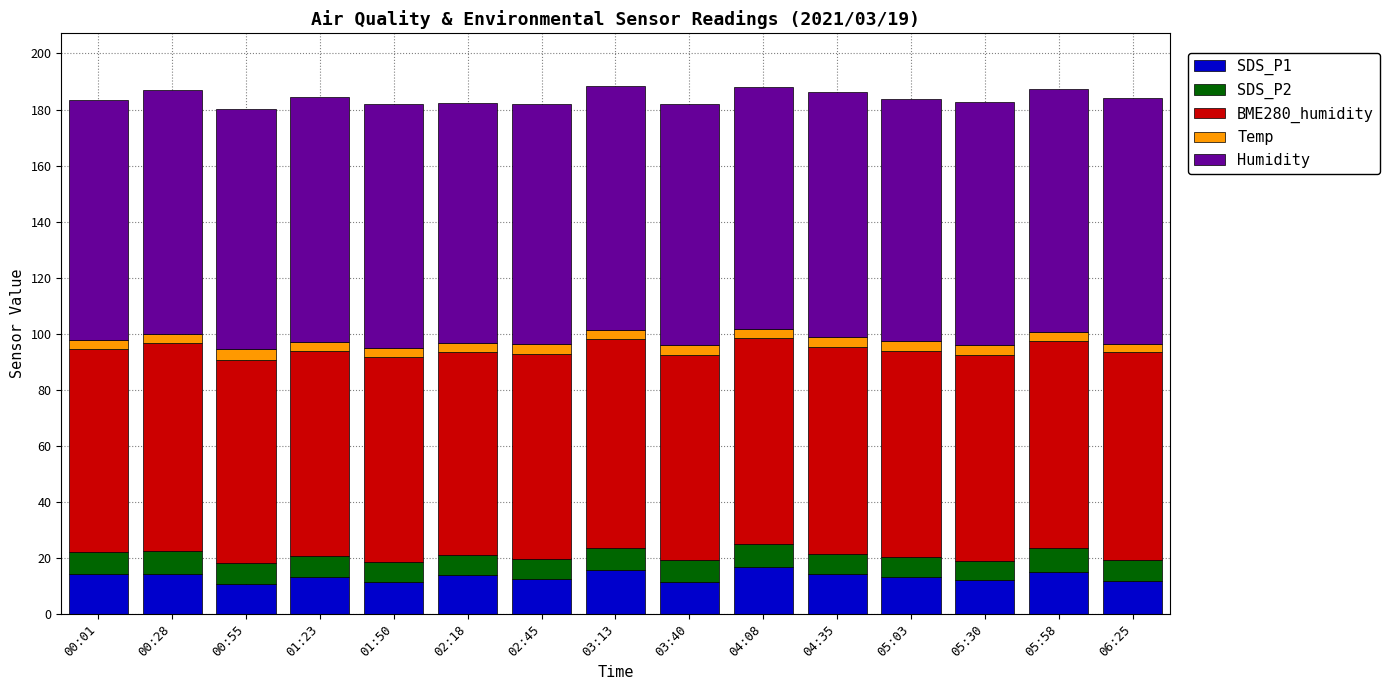

What is the lowest value of the SDS_P1 series?

10.8